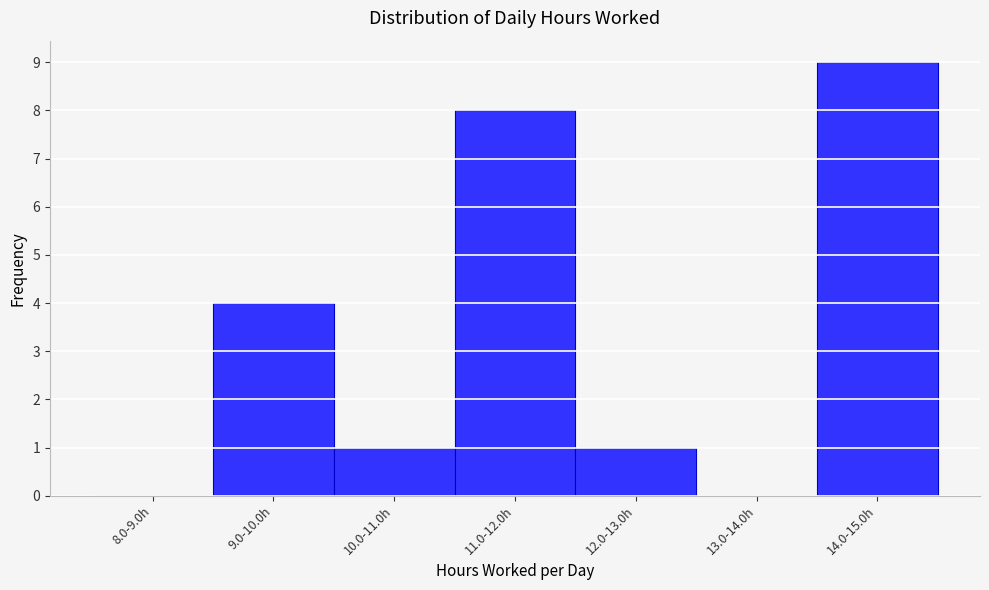

Reading right to left, what are all the values shown in this chart?

14.0-15.0h=9	13.0-14.0h=0	12.0-13.0h=1	11.0-12.0h=8	10.0-11.0h=1	9.0-10.0h=4	8.0-9.0h=0